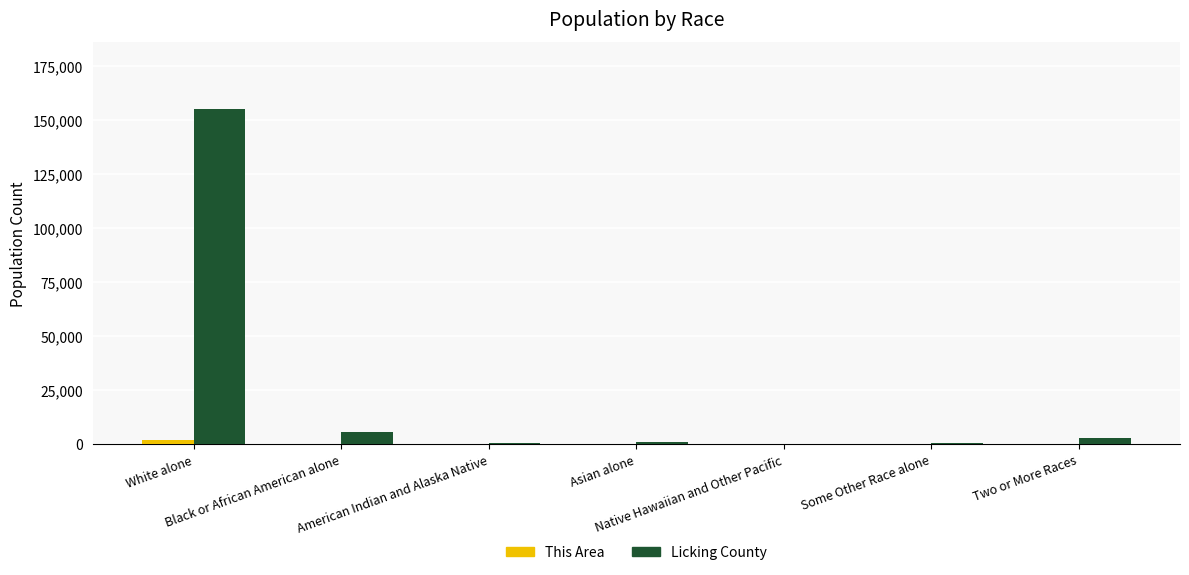

What is the maximum value shown in the chart?

155190